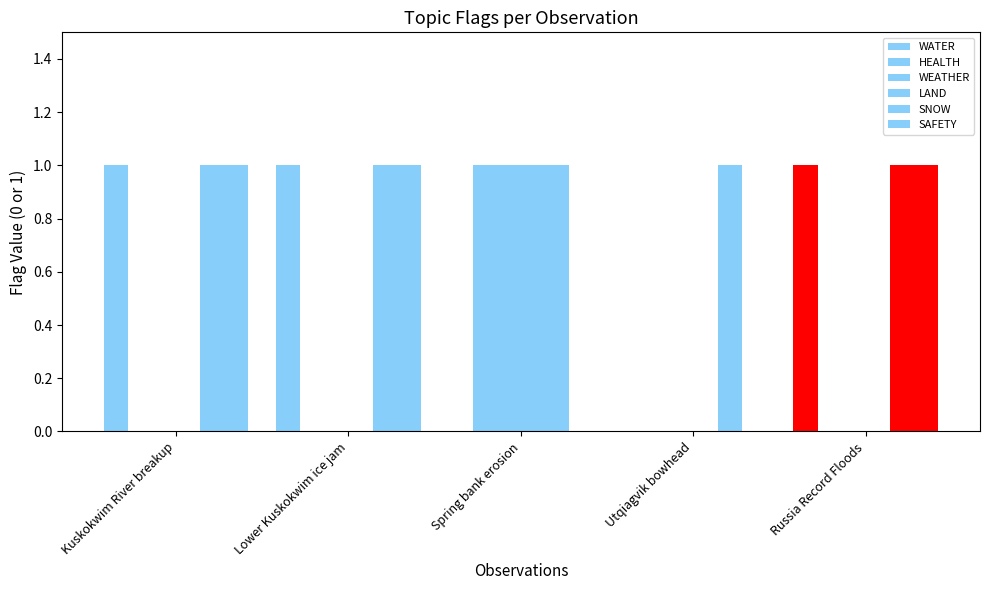

Which category has the highest value in the LAND series?

Spring bank erosion